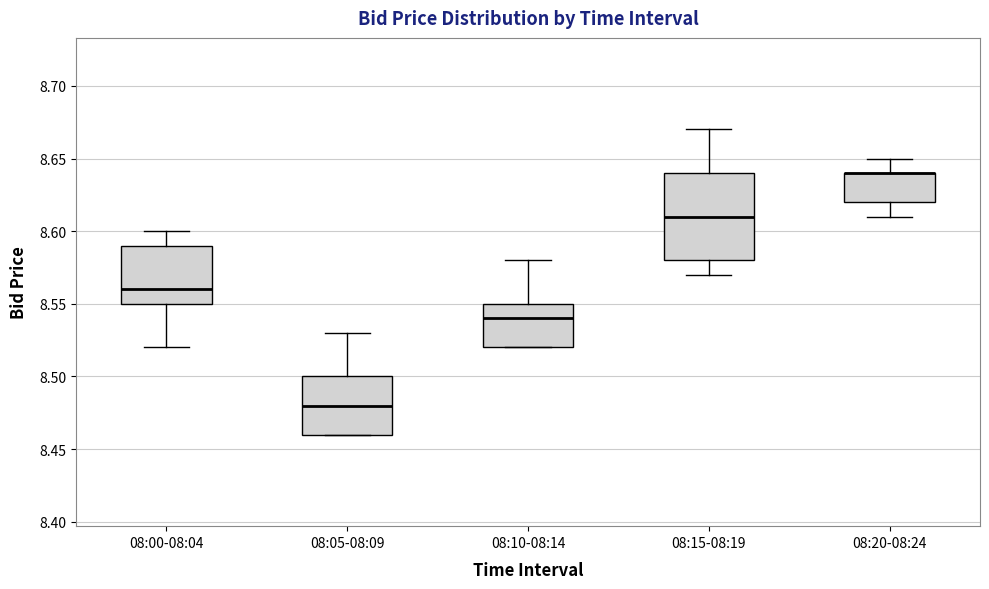

Which box is the tallest, from its lower edge to its upper edge?

08:15-08:19